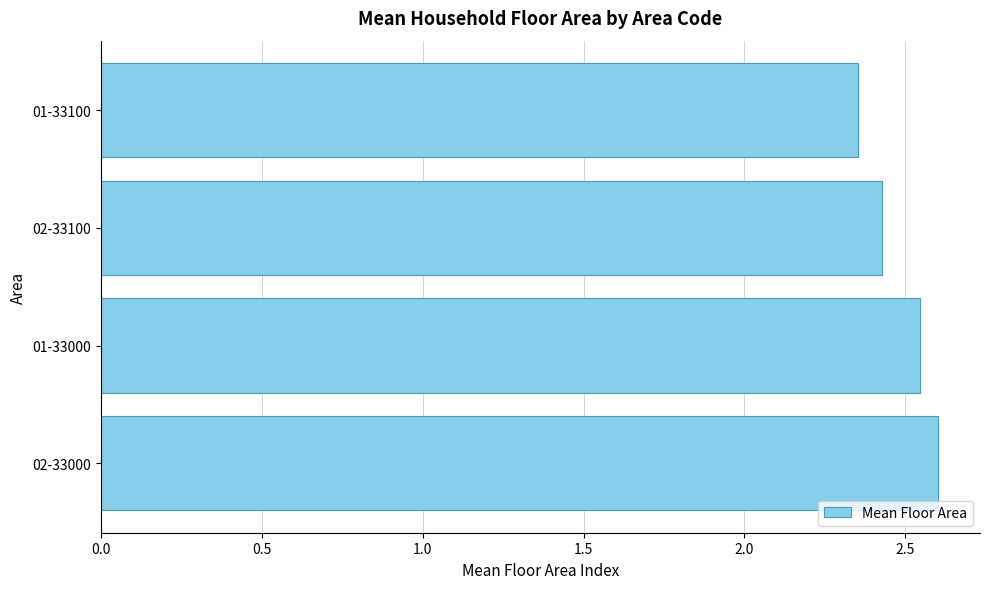

The value at 02-33000 is 2.6. True or false?

True